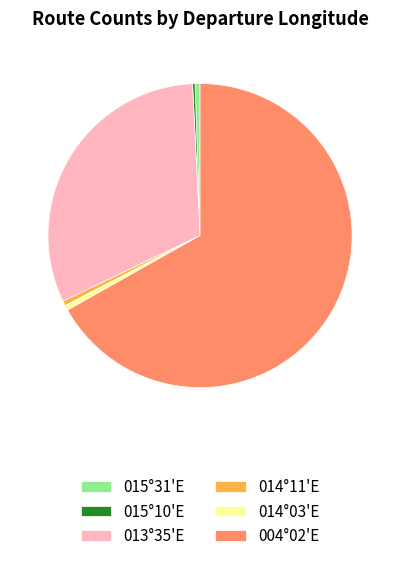

Between 004°02'E and 014°11'E, which is larger?

004°02'E